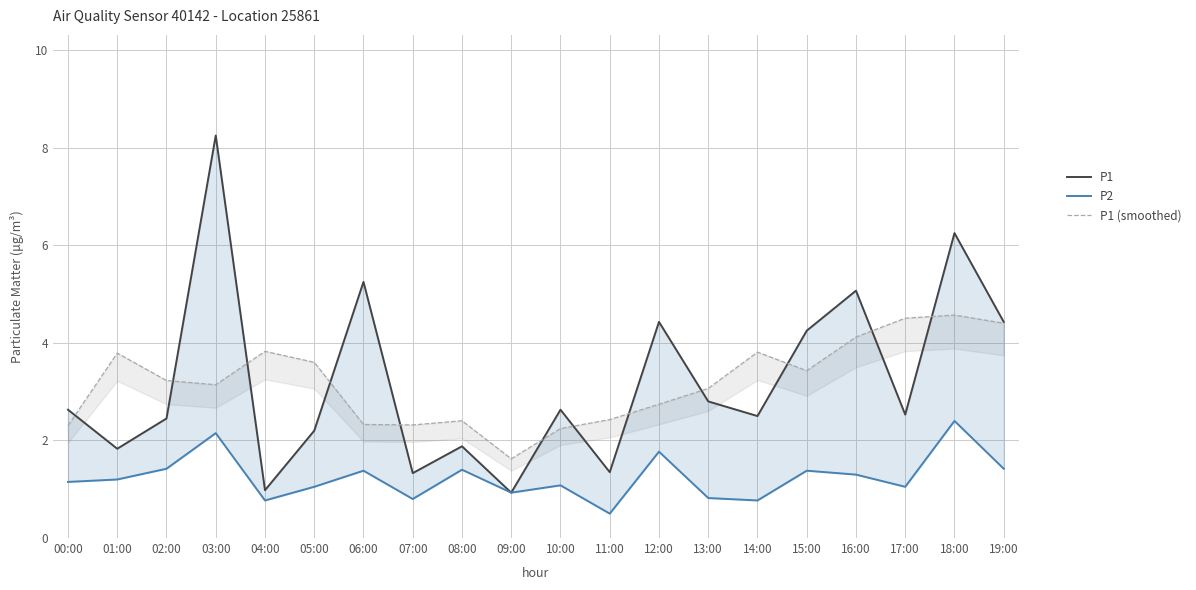

The value of P2 at 15:00 is 0.3. True or false?

False